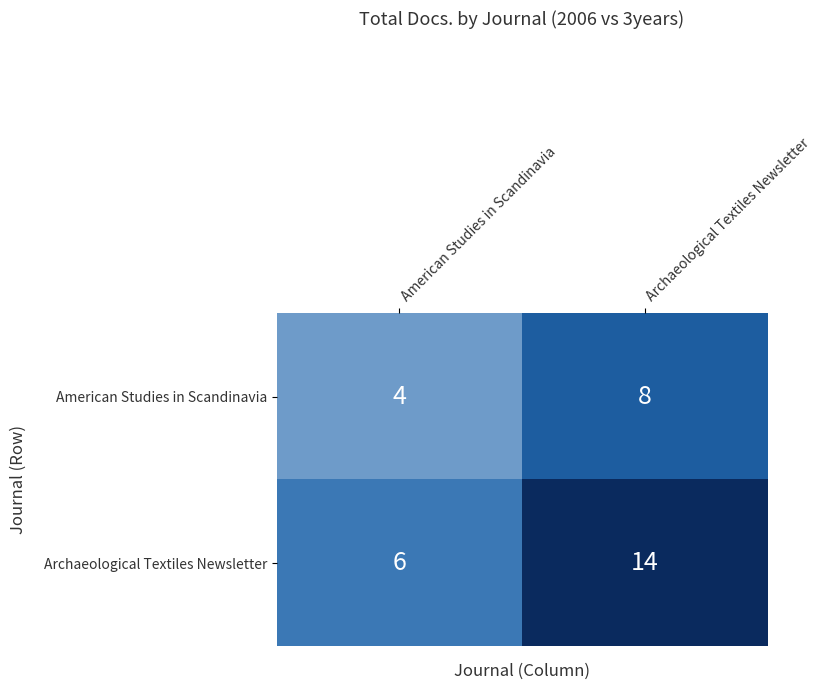

What is the spread (max minus min) of values at American Studies in Scandinavia?

2